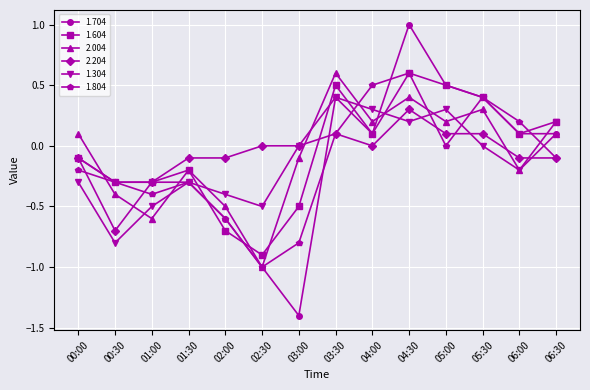

At which label does 2.204 reach its minimum?

00:30